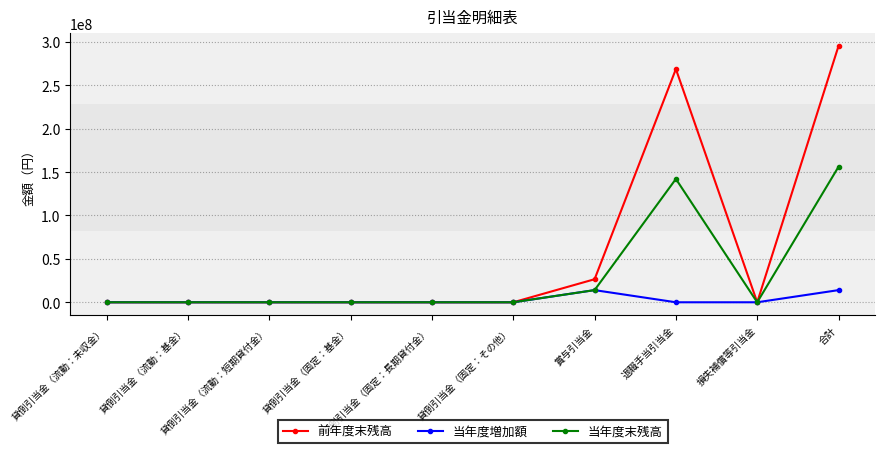

Which series has the widest spread of values?

前年度末残高